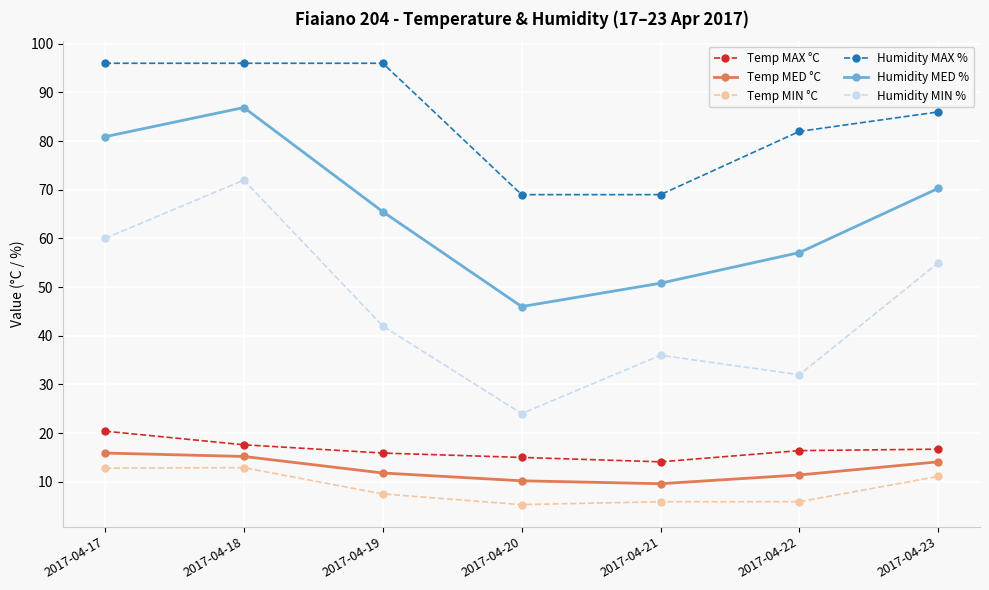

What is the minimum value shown in the chart?

5.3